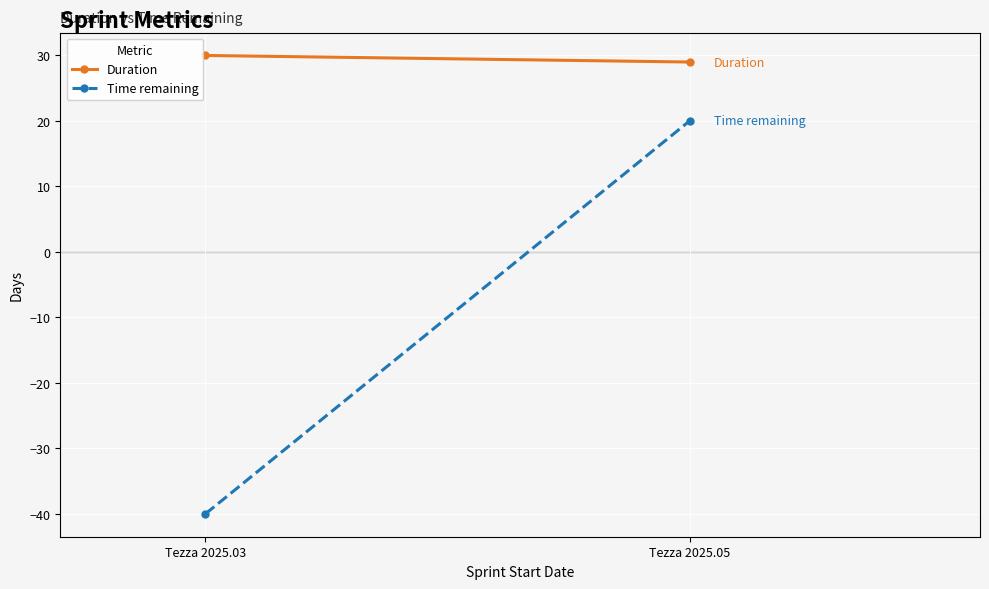

True or false: Time remaining has a value of 20 at Tezza 2025.05.

True